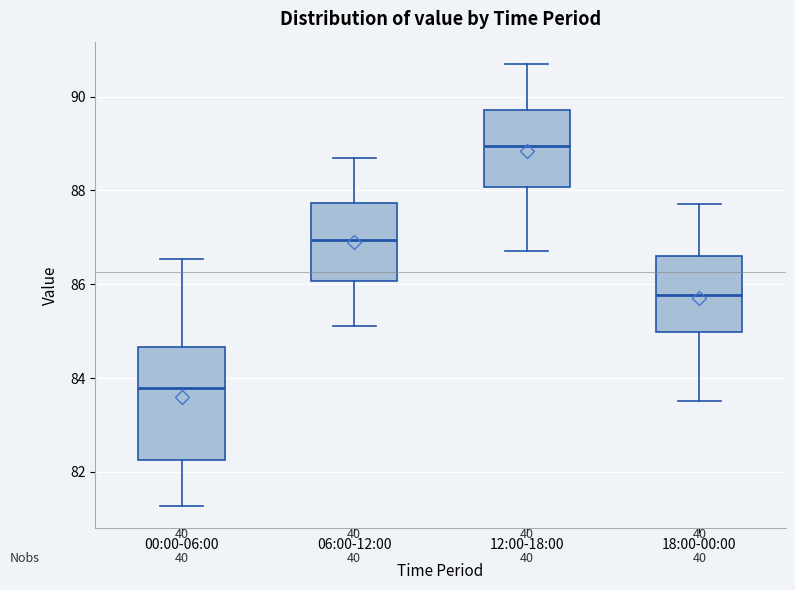

Reading left to right, transcribe this box plot: for each box, give where its median line is, the range the box spans, and where its two whiskers end, as read against the y-axis. The values are not printed on the chart, so give them approximately, as read against the axis.

00:00-06:00: median 83.8, box 82.2 to 84.6, whiskers 81.2 to 86.6
06:00-12:00: median 87.0, box 86.0 to 87.8, whiskers 85.2 to 88.8
12:00-18:00: median 89.0, box 88.0 to 89.8, whiskers 86.8 to 90.8
18:00-00:00: median 85.8, box 85.0 to 86.6, whiskers 83.6 to 87.8